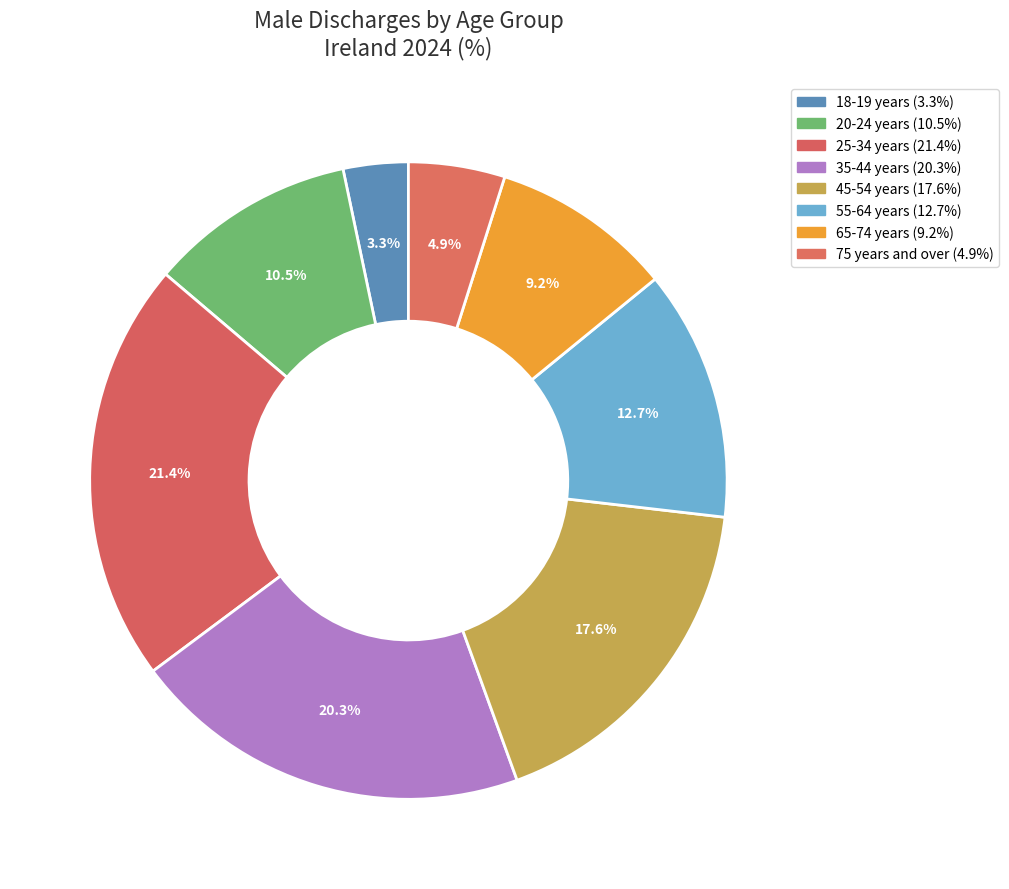

True or false: 20-24 years accounts for 10% of the total.

True